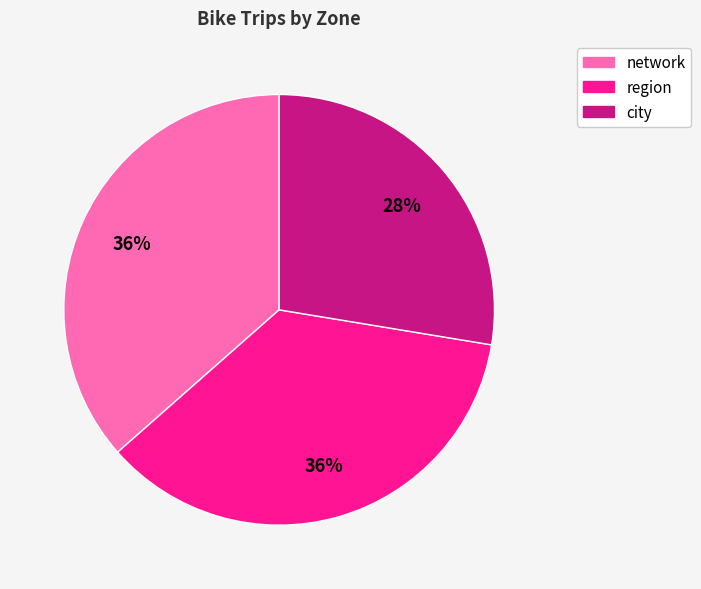

To the nearest percent, what is the average slice percentage?

33%